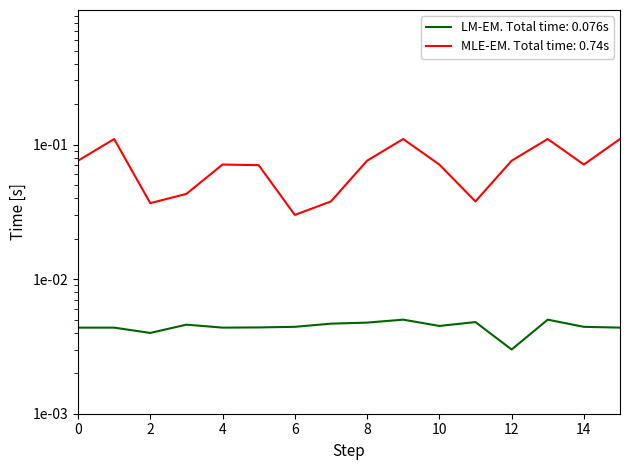

At which category does MLE-EM. Total time: 0.74s reach its first local valley?

2